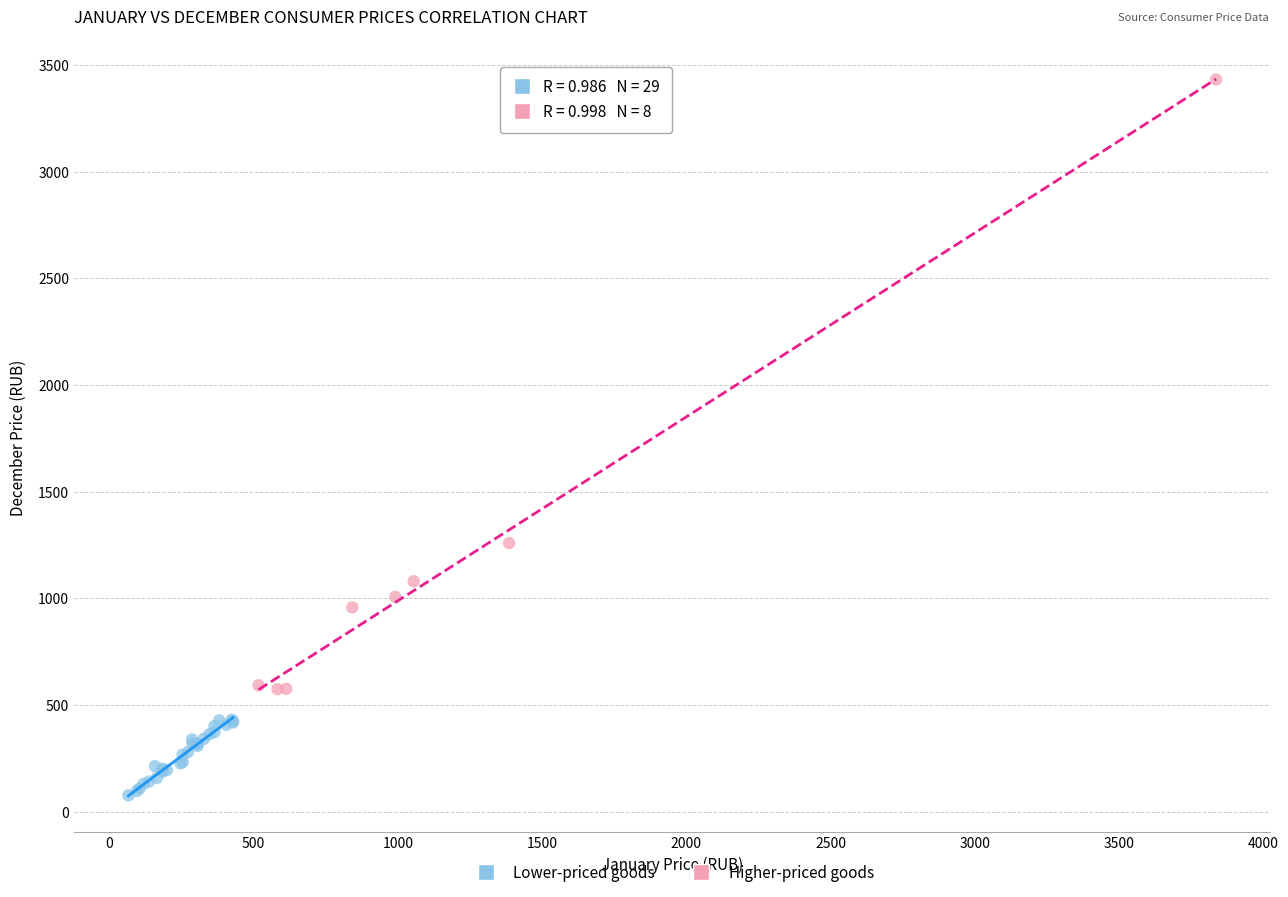

Which series reaches the maximum Y coordinate?

Higher-priced goods